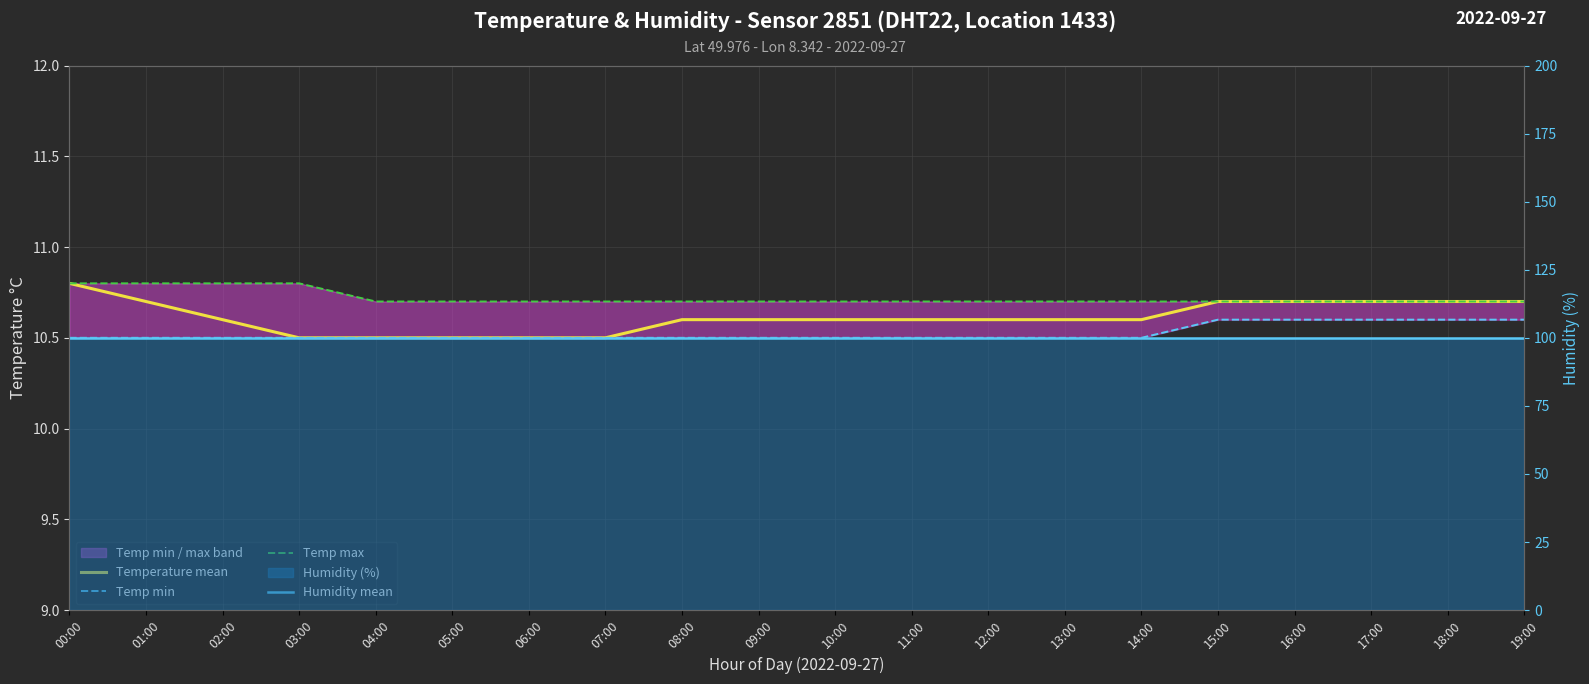

How many lines are shown in the chart?

4